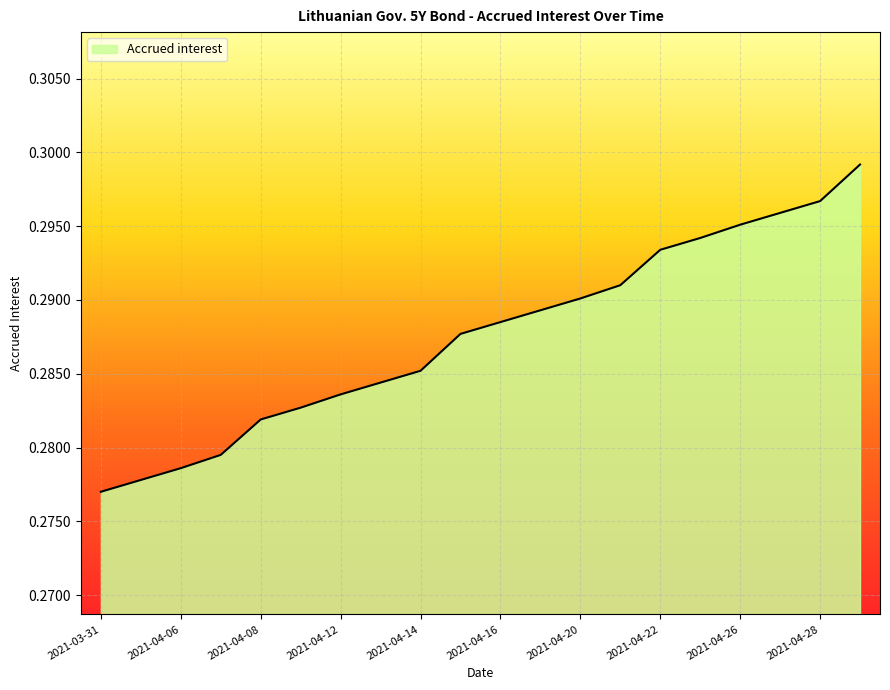

How many lines are shown in the chart?

1